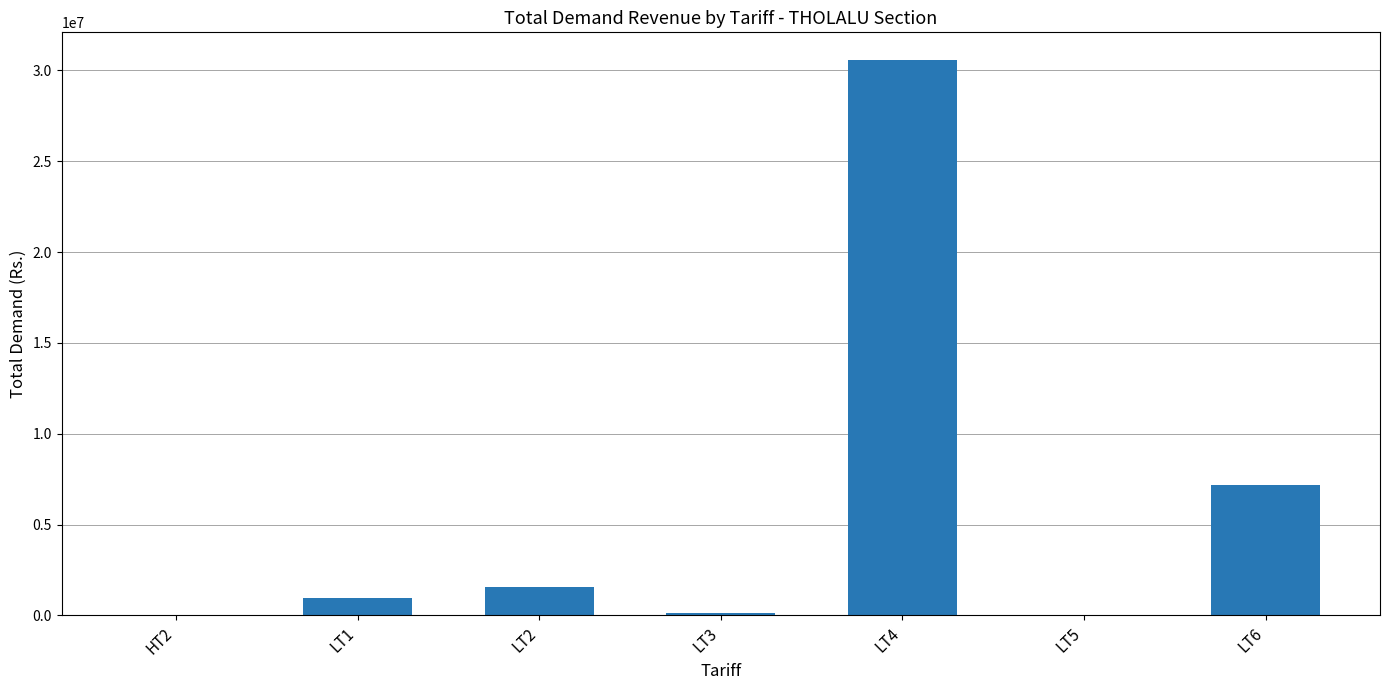

The value at LT2 is 1577081.8. True or false?

True